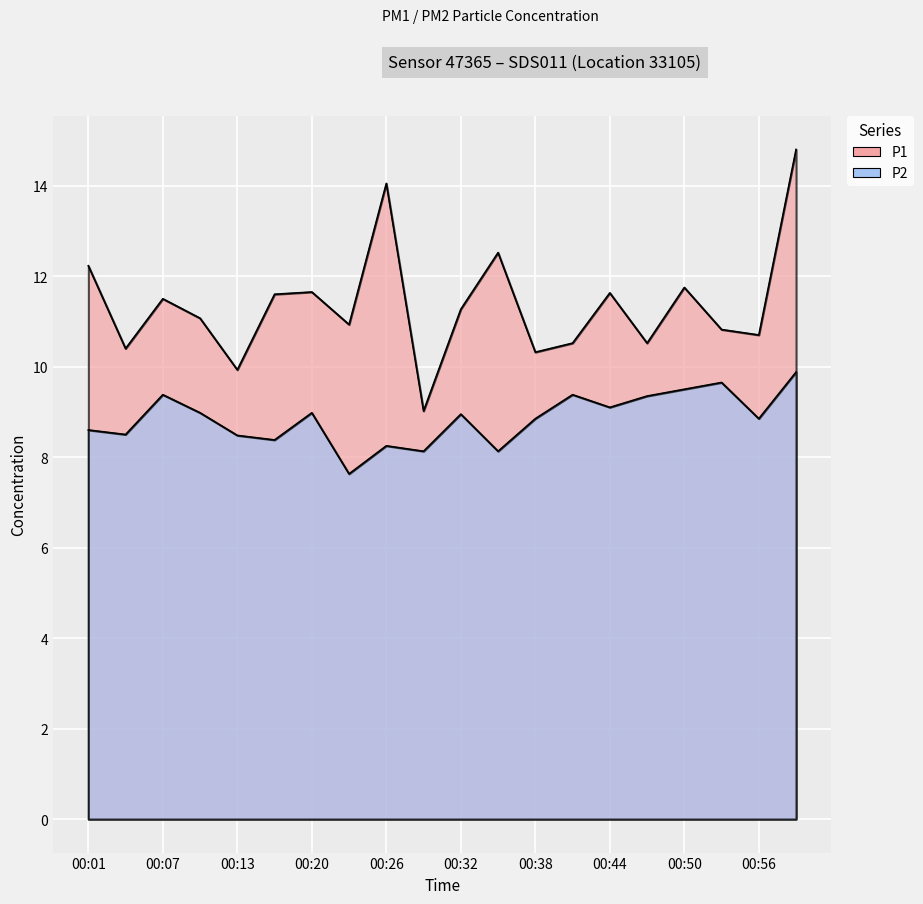

True or false: P2 and P1 intersect in this chart.

False